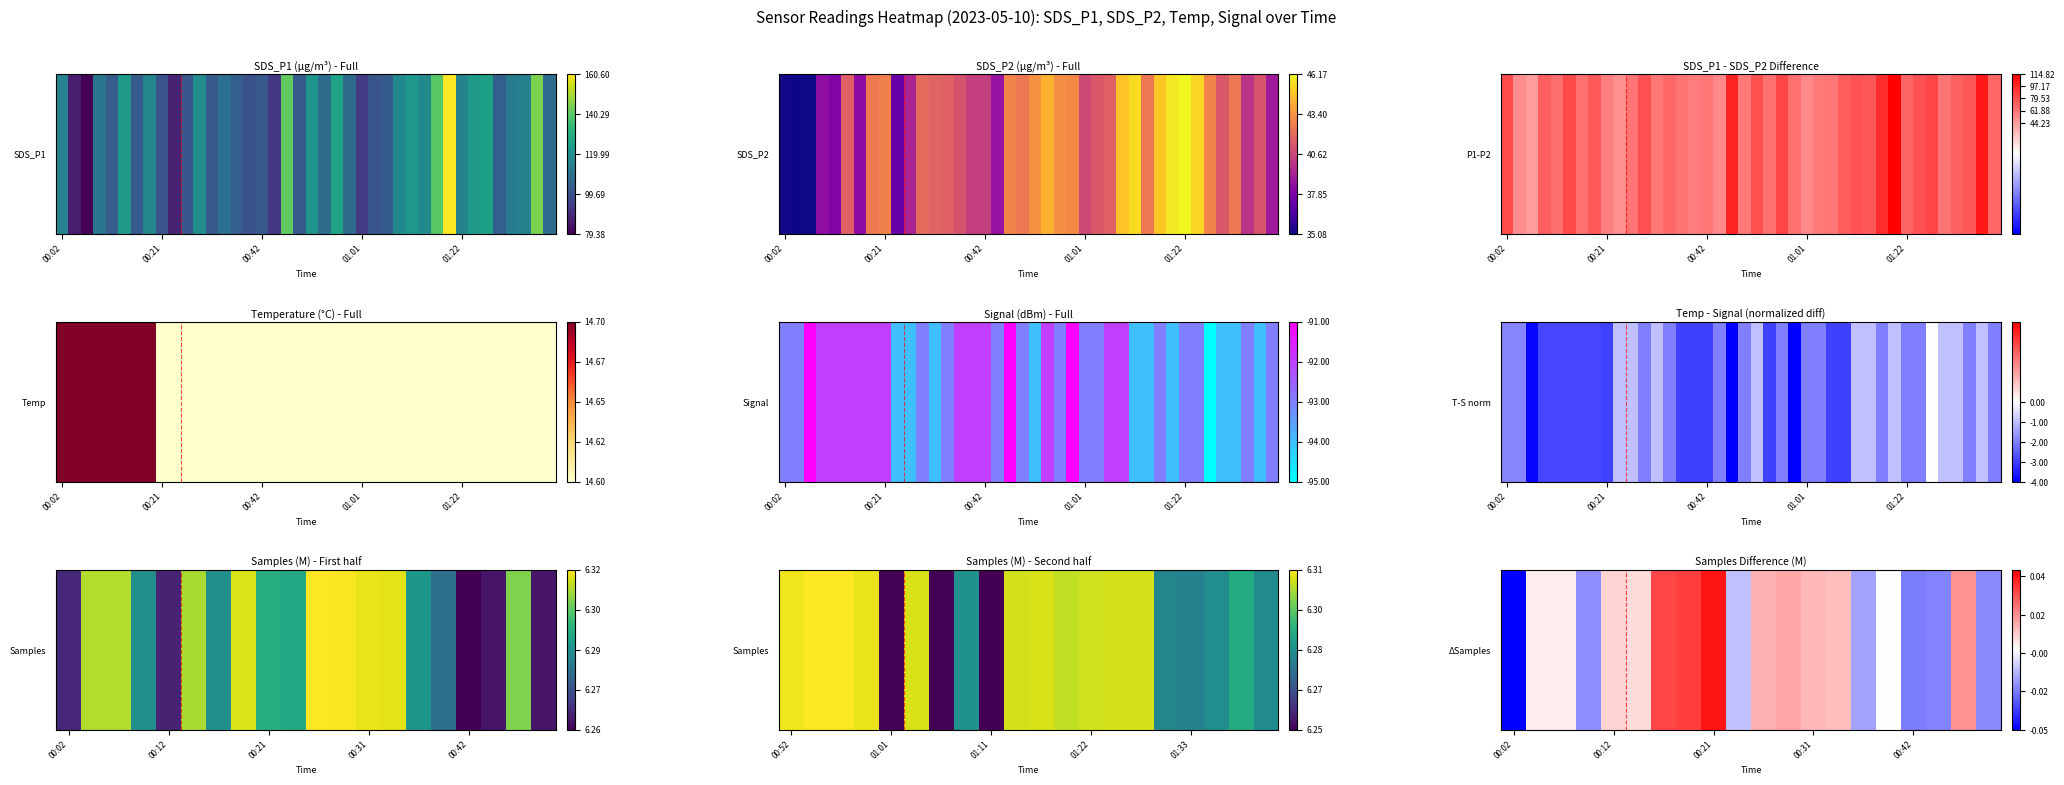

Is it true that the value at 00:21 is 0.0?

False